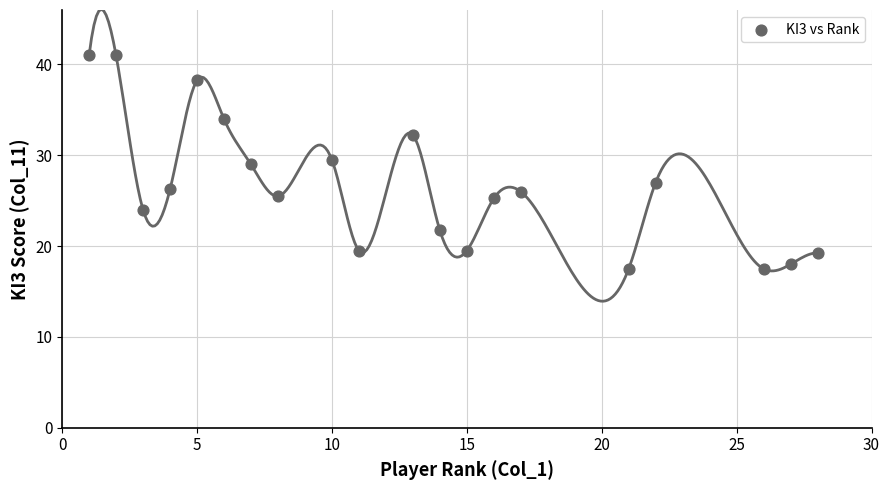

What is the range of Y values (max minus min)?

23.5